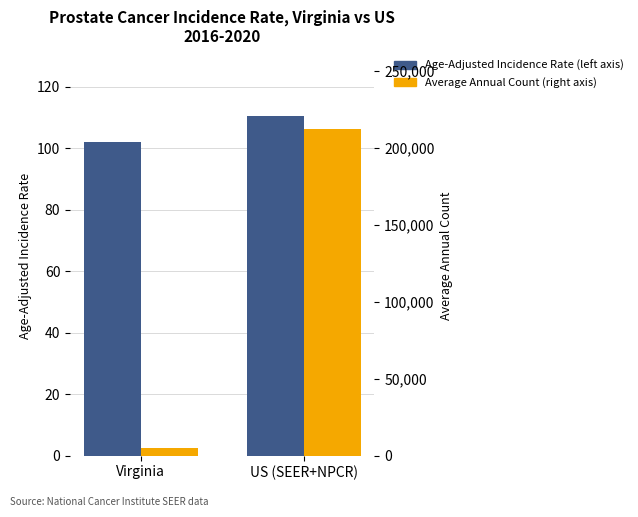

Which series has the largest total across all categories?

Average Annual Count (right axis)